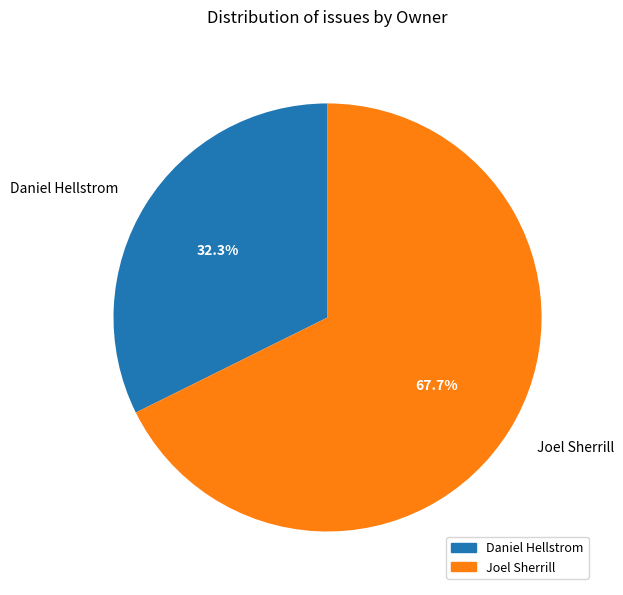

Is there any slice that represents more than half of the pie?

Yes